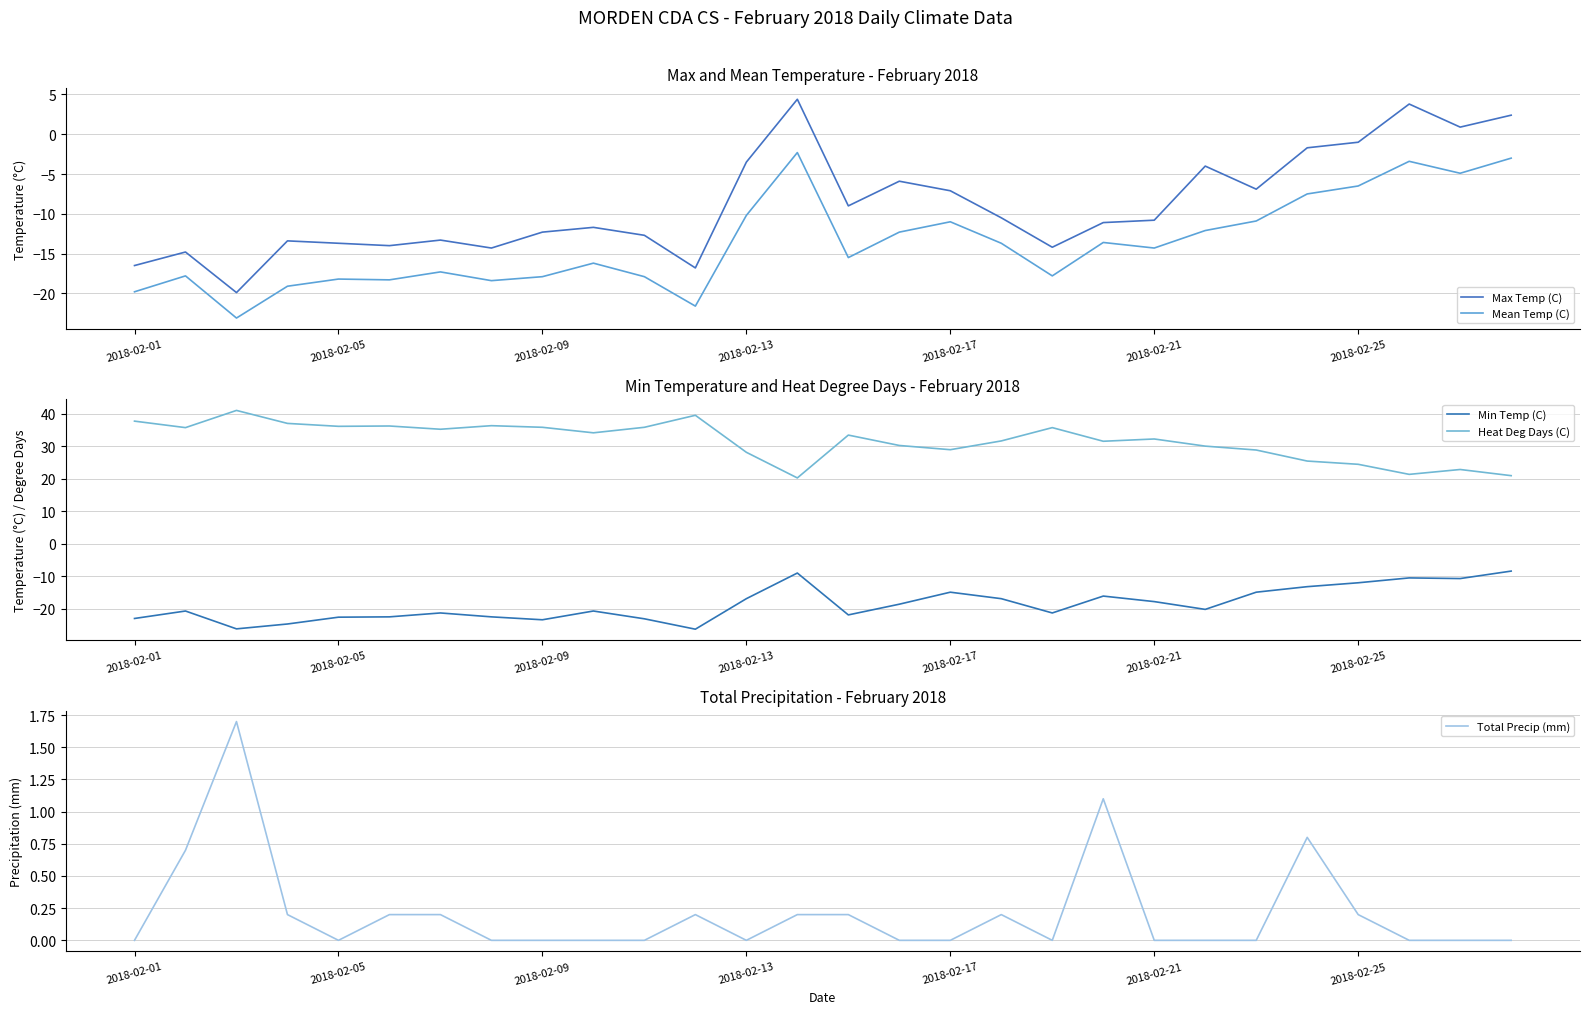

Reading left to right, what are all the values shown in this chart?

Max Temp (C): -16.5	-14.8	-19.9	-13.4	-13.7	-14.0	-13.3	-14.3	-12.3	-11.7	-12.7	-16.8	-3.5	4.4	-9.0	-5.9	-7.1	-10.5	-14.2	-11.1	-10.8	-4.0	-6.9	-1.7	-1.0	3.8	0.9	2.4
Mean Temp (C): -19.8	-17.8	-23.1	-19.1	-18.2	-18.3	-17.3	-18.4	-17.9	-16.2	-17.9	-21.6	-10.2	-2.3	-15.5	-12.3	-11.0	-13.7	-17.8	-13.6	-14.3	-12.1	-10.9	-7.5	-6.5	-3.4	-4.9	-3.0
Min Temp (C): -23.0	-20.7	-26.2	-24.7	-22.6	-22.5	-21.3	-22.5	-23.4	-20.7	-23.1	-26.3	-16.9	-9.0	-21.9	-18.6	-14.9	-16.9	-21.3	-16.1	-17.8	-20.2	-14.9	-13.2	-12.0	-10.5	-10.7	-8.4
Heat Deg Days (C): 37.8	35.8	41.1	37.1	36.2	36.3	35.3	36.4	35.9	34.2	35.9	39.6	28.2	20.3	33.5	30.3	29.0	31.7	35.8	31.6	32.3	30.1	28.9	25.5	24.5	21.4	22.9	21.0
Total Precip (mm): 0.0	0.7	1.7	0.2	0.0	0.2	0.2	0.0	0.0	0.0	0.0	0.2	0.0	0.2	0.2	0.0	0.0	0.2	0.0	1.1	0.0	0.0	0.0	0.8	0.2	0.0	0.0	0.0